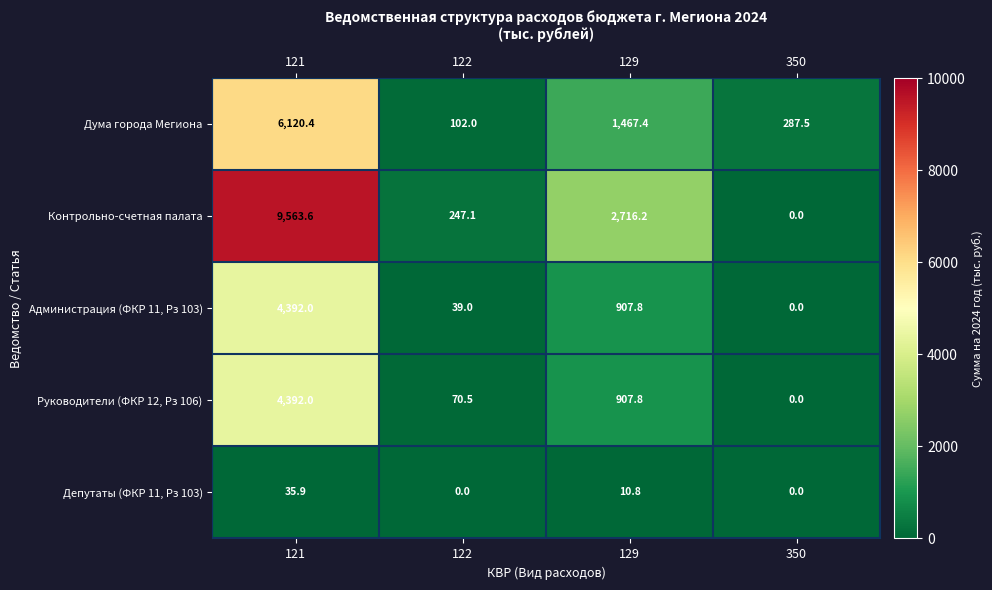

What is the sum of all Руководители (ФКР 12, Рз 106) values?

5370.3